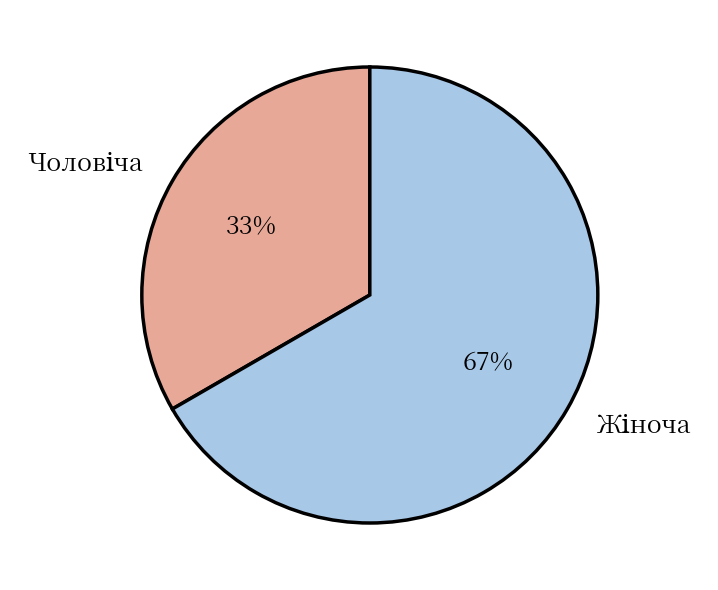

Is there any slice that represents more than half of the pie?

Yes